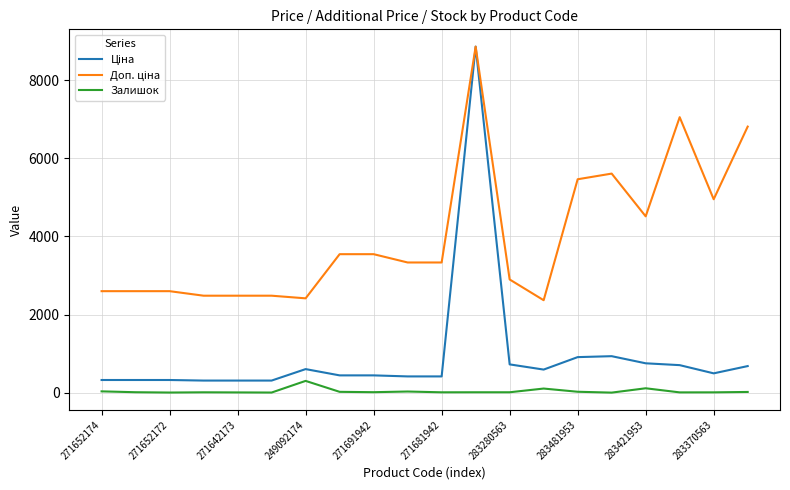

What is the maximum value shown in the chart?

8856.7